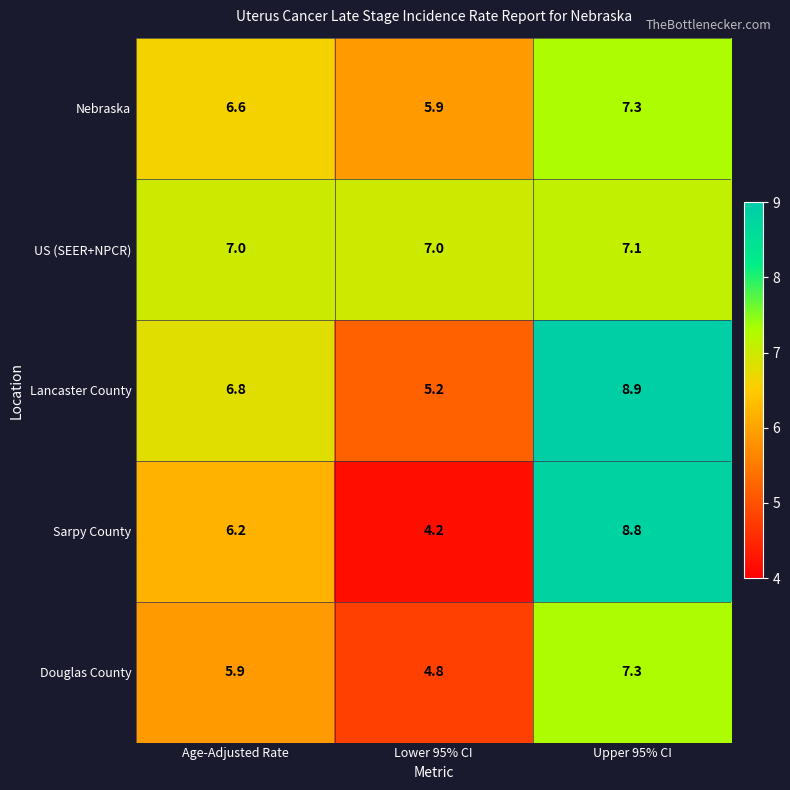

What is the total value across all series at Lower 95% CI?

27.1